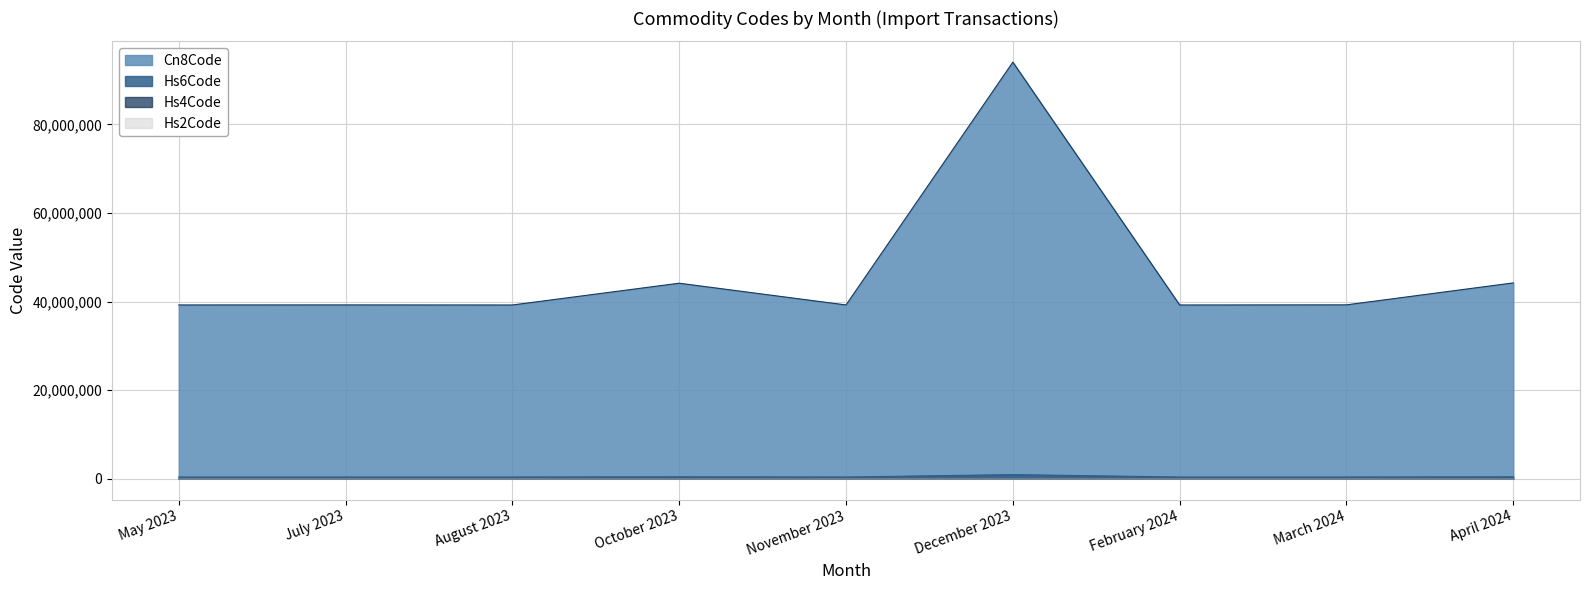

What position from the left is May 2023?

1